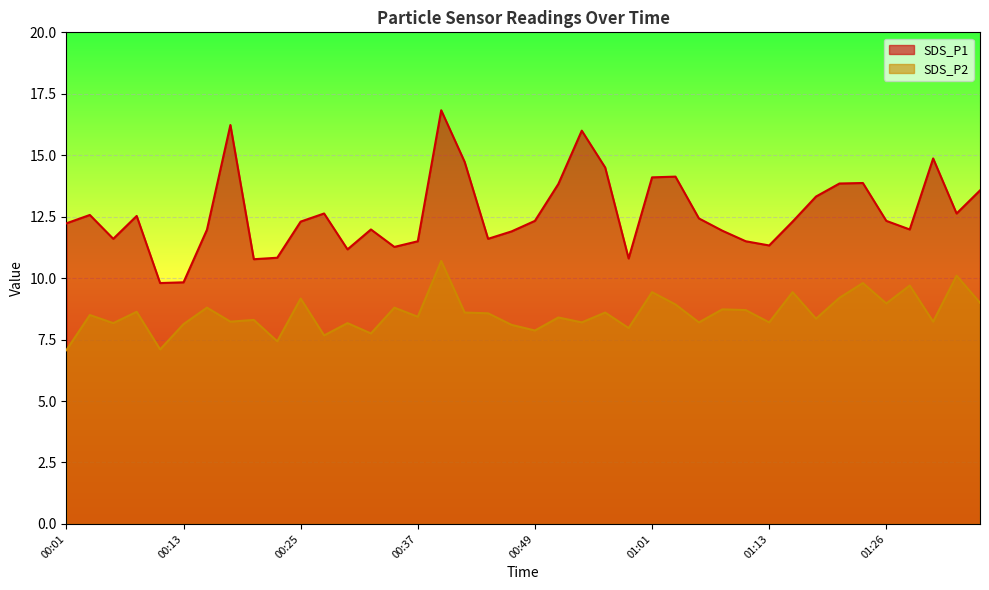

At which label does SDS_P2 first exceed 8?

00:03